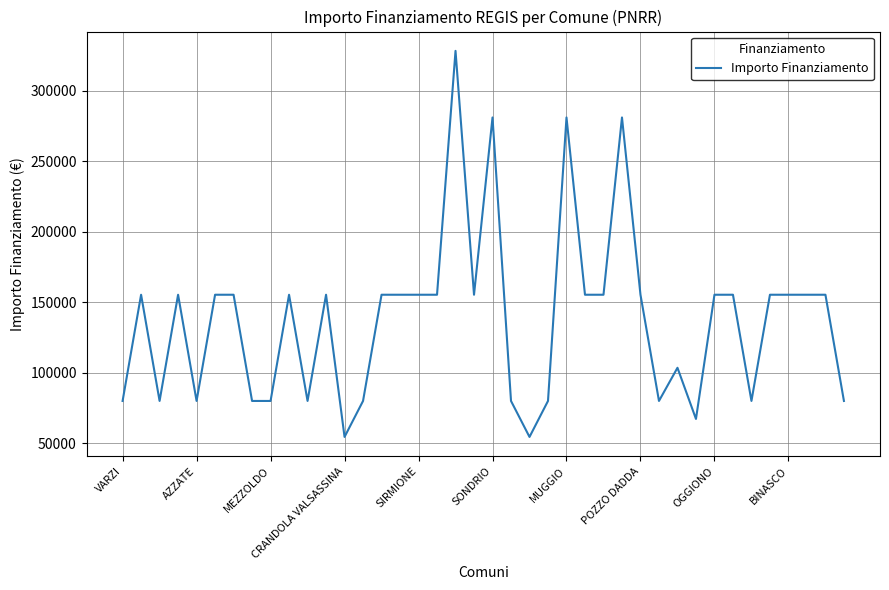

What is the difference between the maximum and minimum values?

273748